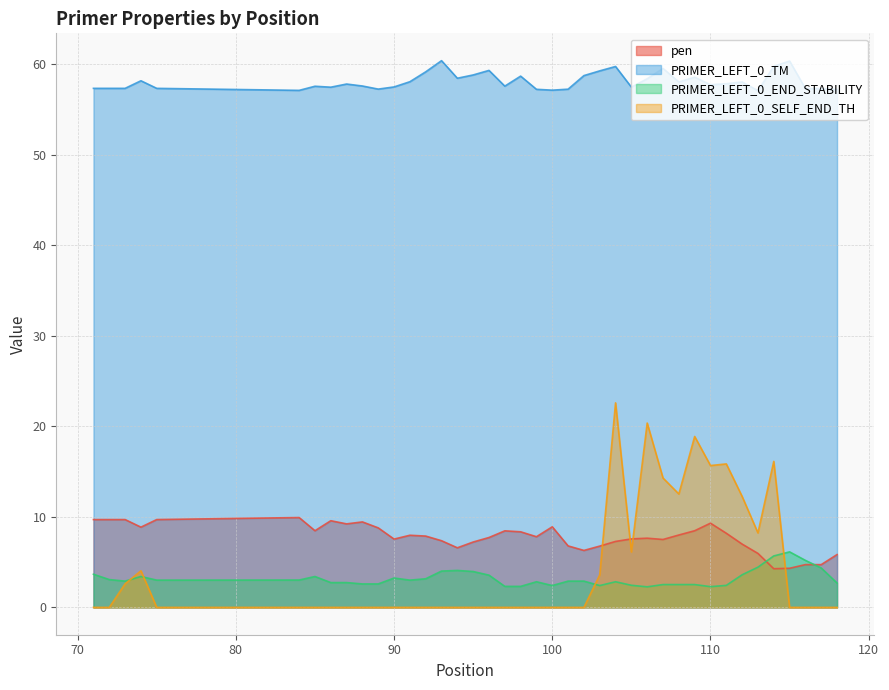

What is the difference between the highest and lowest values at 110?

55.4